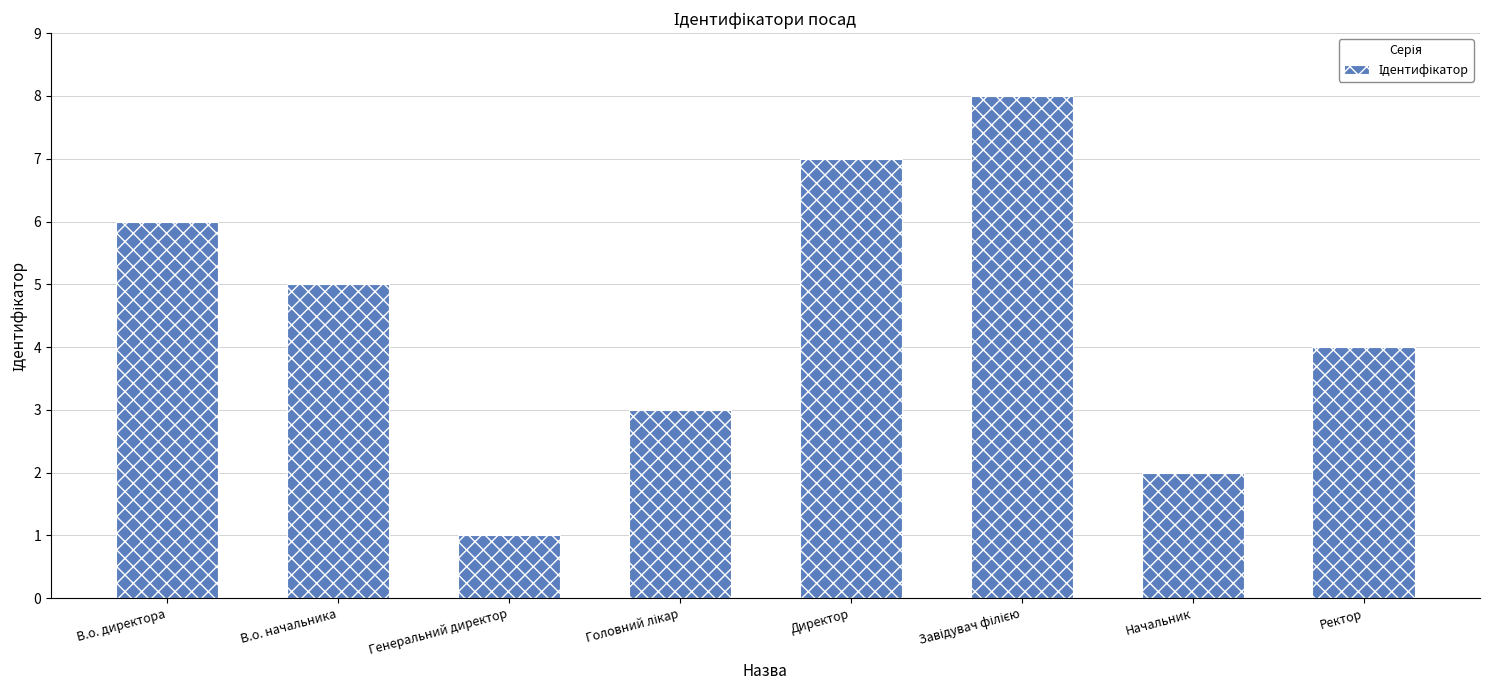

What is the difference between the values at В.о. начальника and Директор?

2